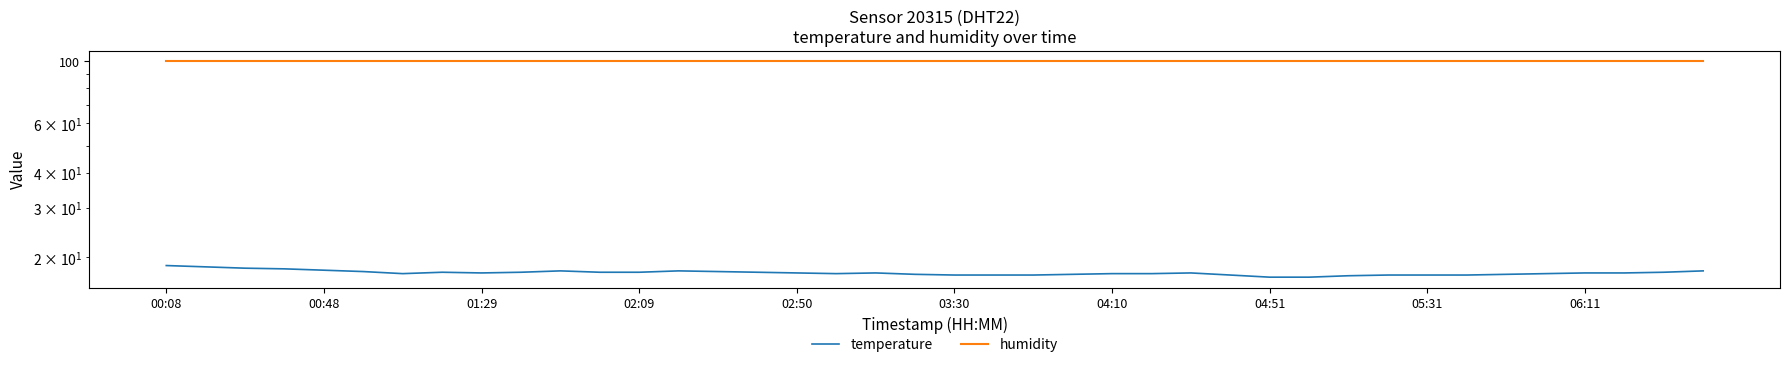

What are all the series names shown in the legend?

temperature, humidity